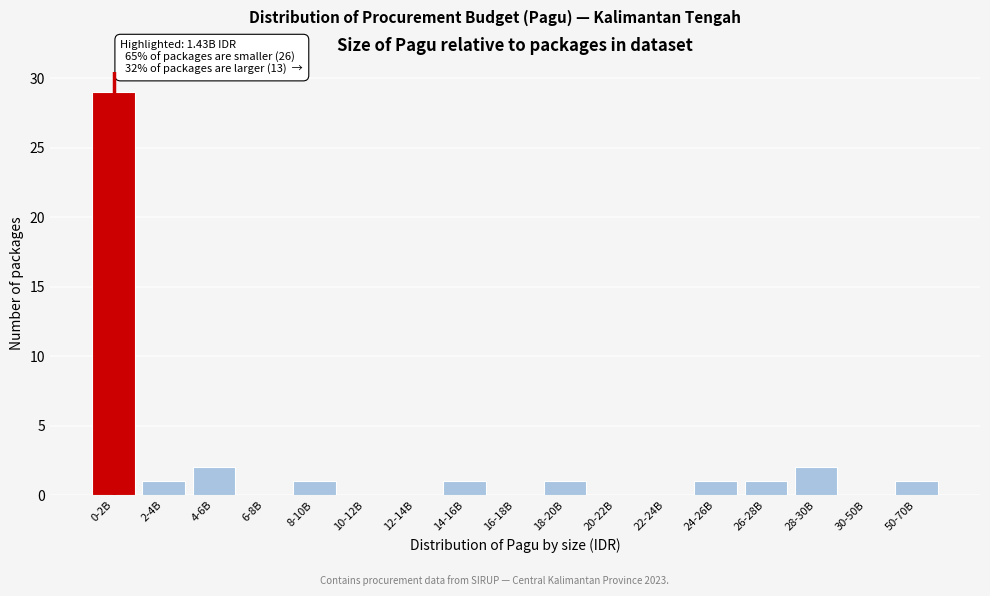

Reading left to right, extract all data points from this chart.

0-2B=29	2-4B=1	4-6B=2	6-8B=0	8-10B=1	10-12B=0	12-14B=0	14-16B=1	16-18B=0	18-20B=1	20-22B=0	22-24B=0	24-26B=1	26-28B=1	28-30B=2	30-50B=0	50-70B=1